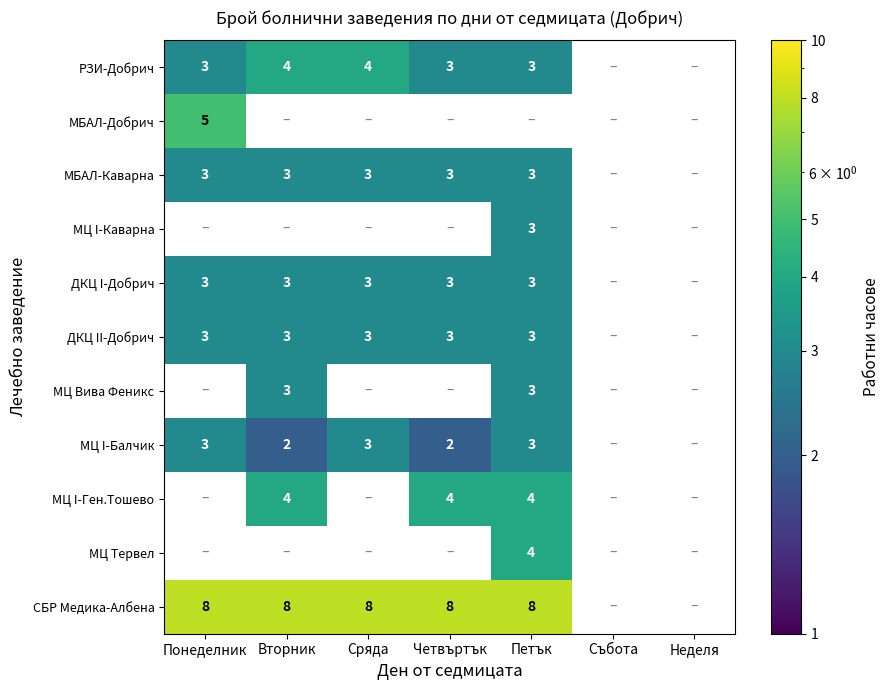

What is the smallest value displayed?

2.0